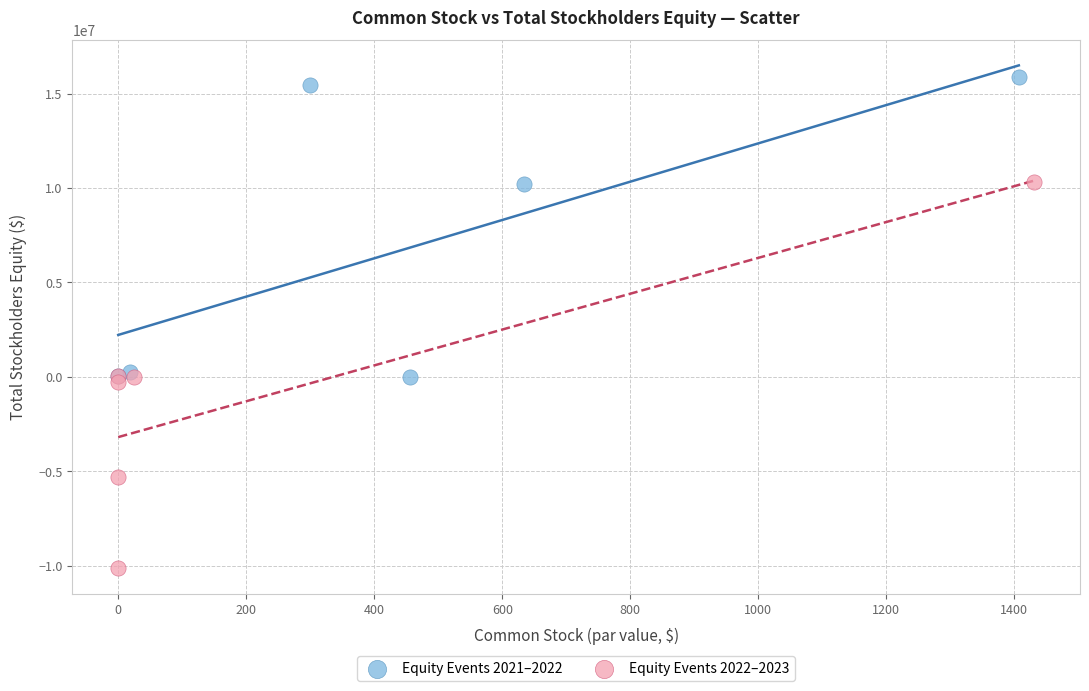

Which series has the widest spread of Y values?

Equity Events 2022–2023